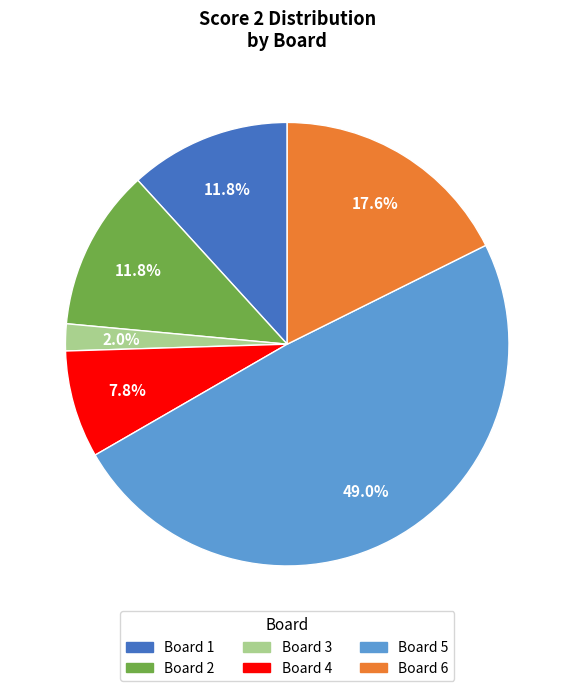

Is there any slice that represents more than half of the pie?

No